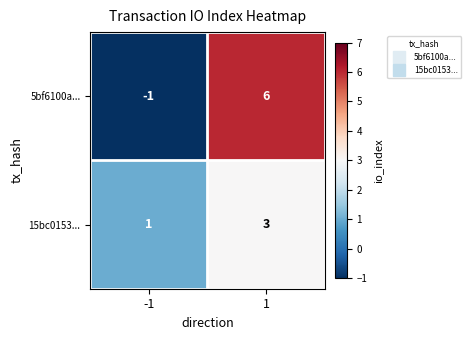

At -1, list the series in order from largest to smallest.

15bc0153..., 5bf6100a...